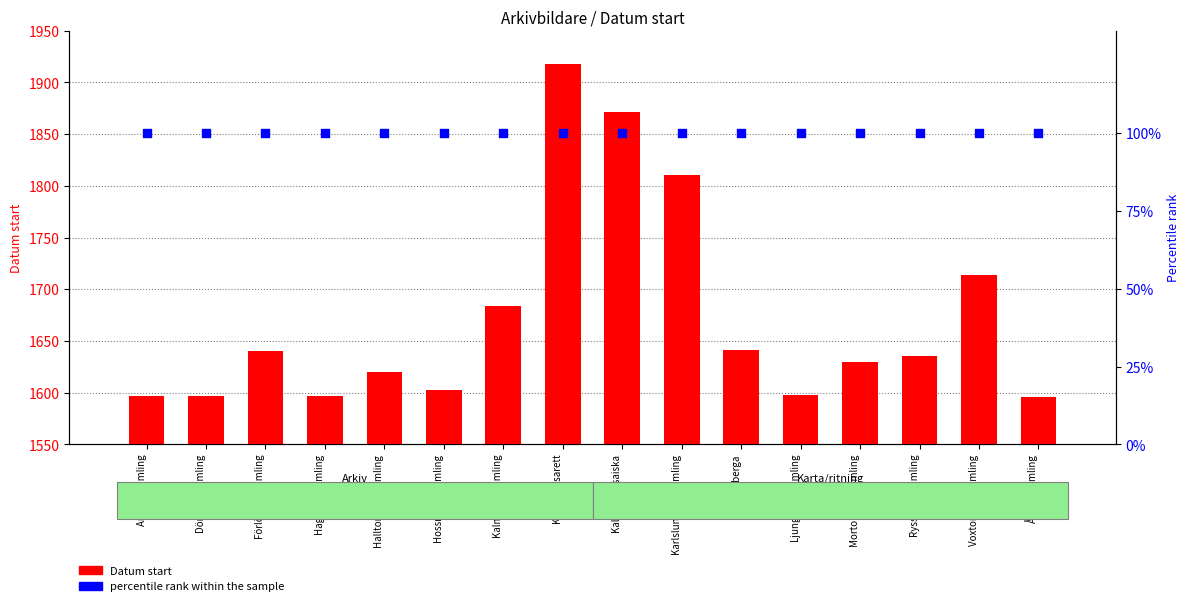

At which category is the sum across all series the highest?

Kalmar lasarett